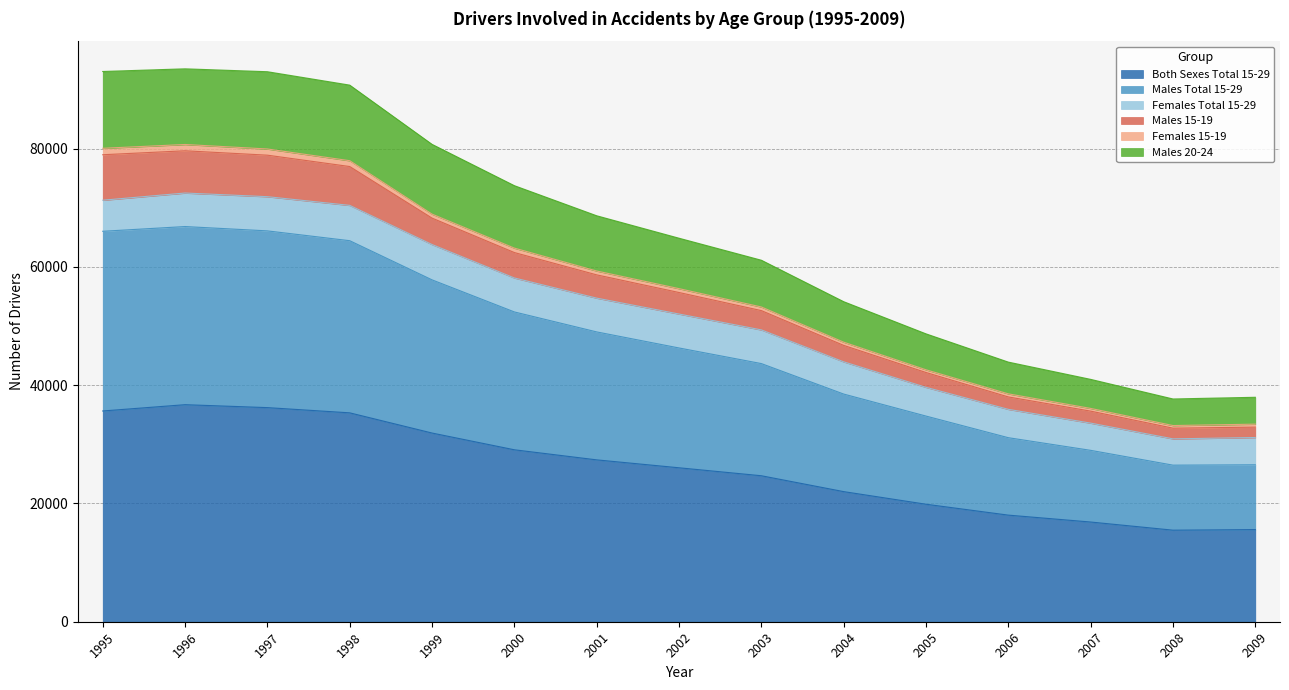

True or false: Both Sexes Total 15-29 has a value of 15482 at 2008.

True